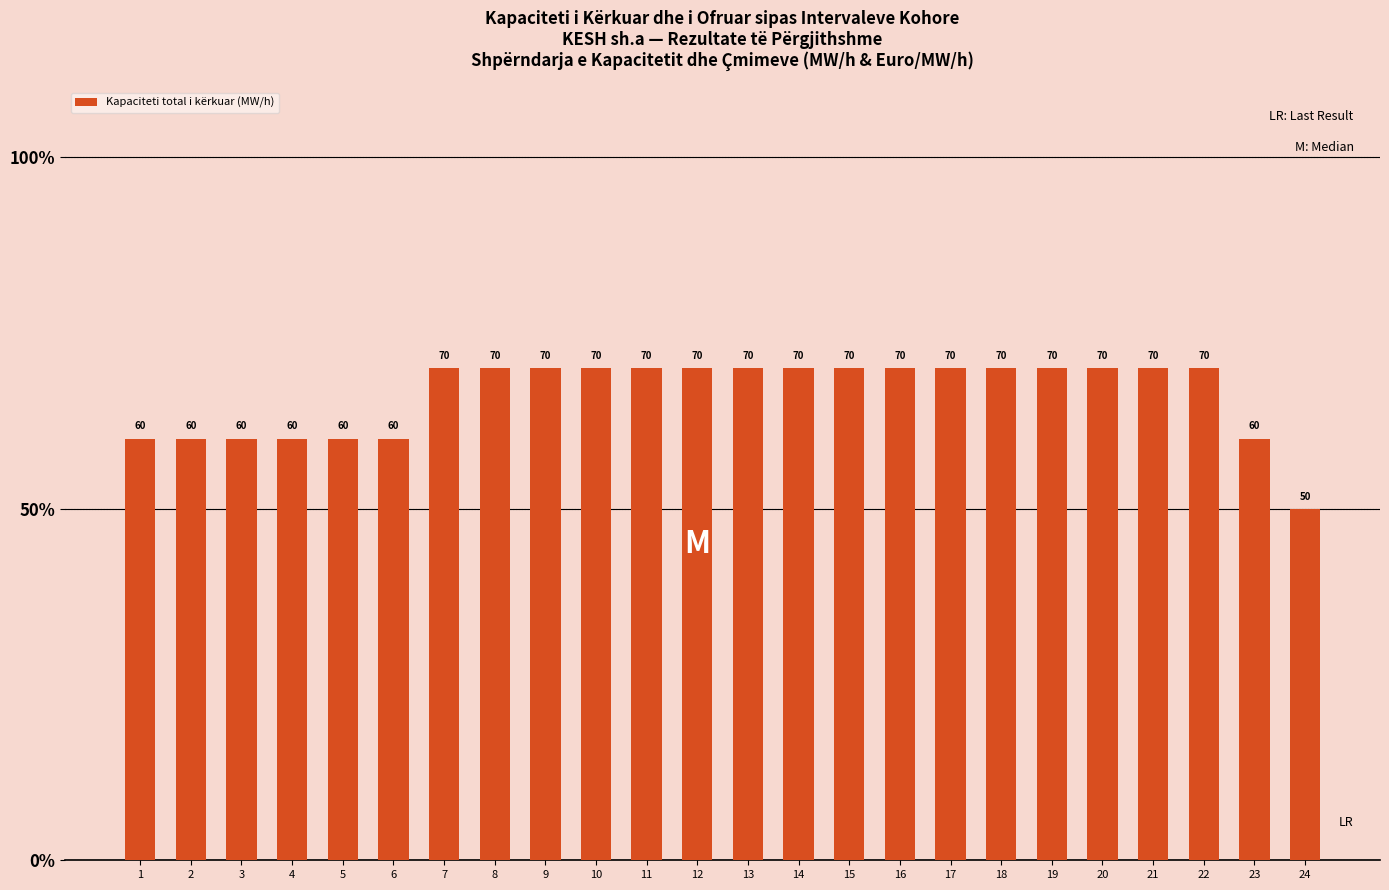

How many bars are there in total?

24